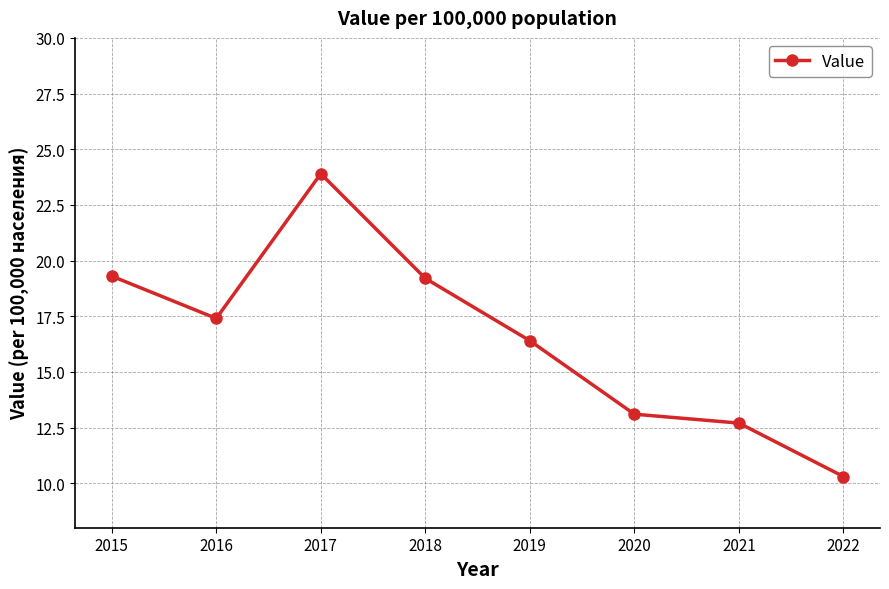

Approximately how many times larger is the value at 2022 compared to 2015?

0.5